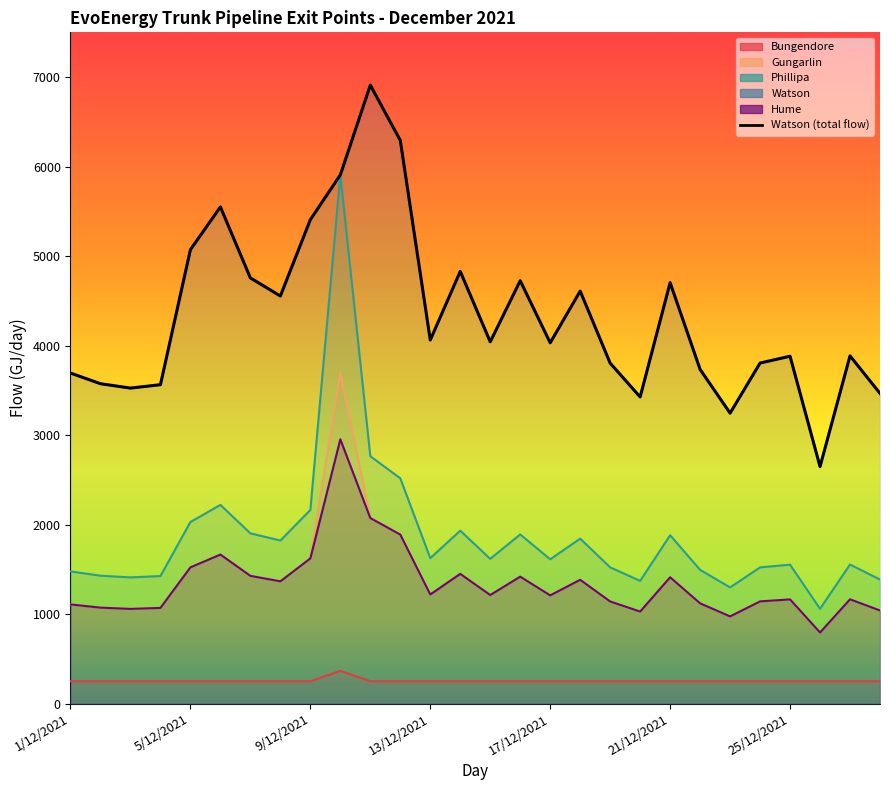

At which category does the data reach its first local valley?

9/12/2021